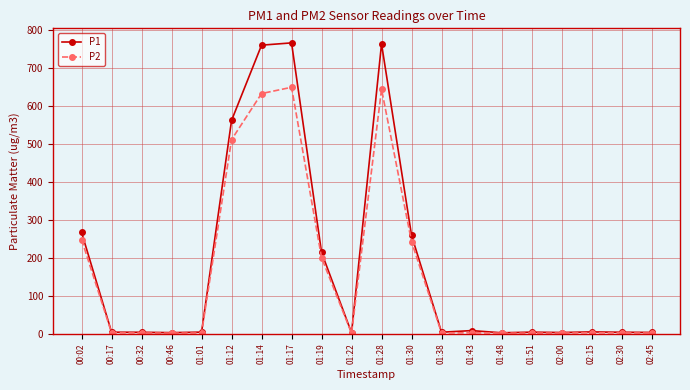

What are all the series names shown in the legend?

P1, P2